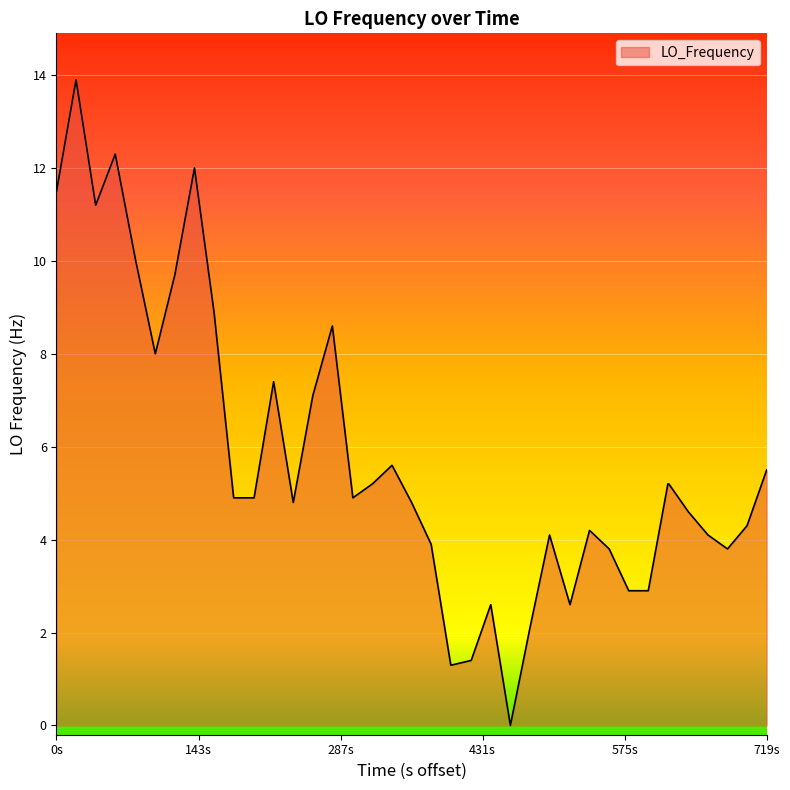

True or false: there are more than 0 points higher than both neighbors.

True